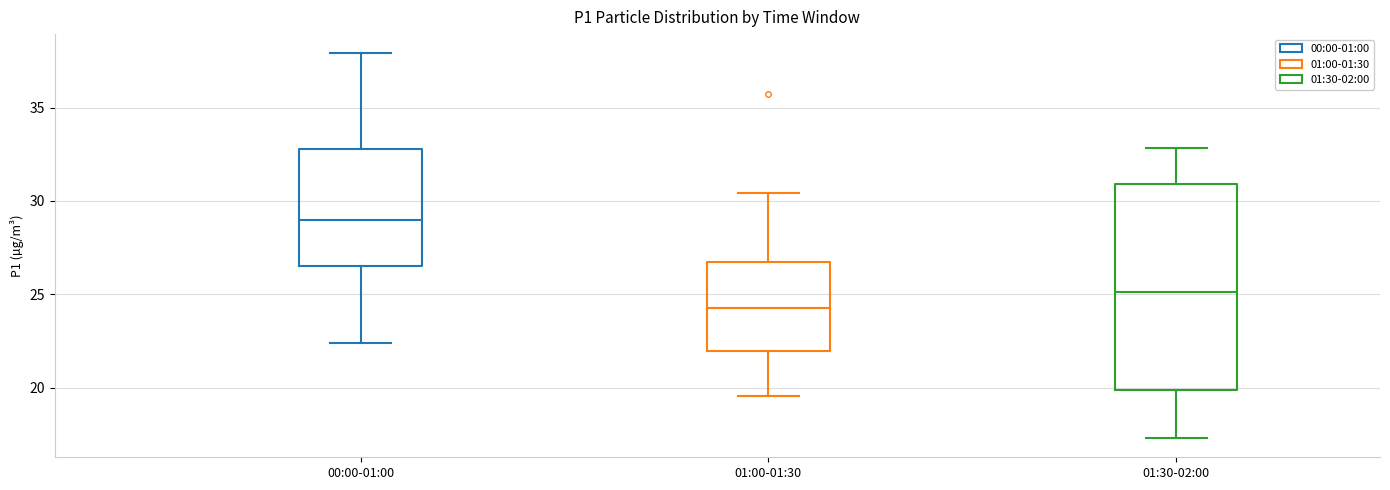

Reading left to right, read every box against the y-axis: the position of its median line, the range the box covers, and the ends of its whiskers. The values are not printed on the chart, so give them approximately, as read against the axis.

00:00-01:00: median 29.0, box 26.5 to 33.0, whiskers 22.5 to 38.0
01:00-01:30: median 24.5, box 22.0 to 26.5, whiskers 19.5 to 30.5
01:30-02:00: median 25.0, box 20.0 to 31.0, whiskers 17.5 to 33.0